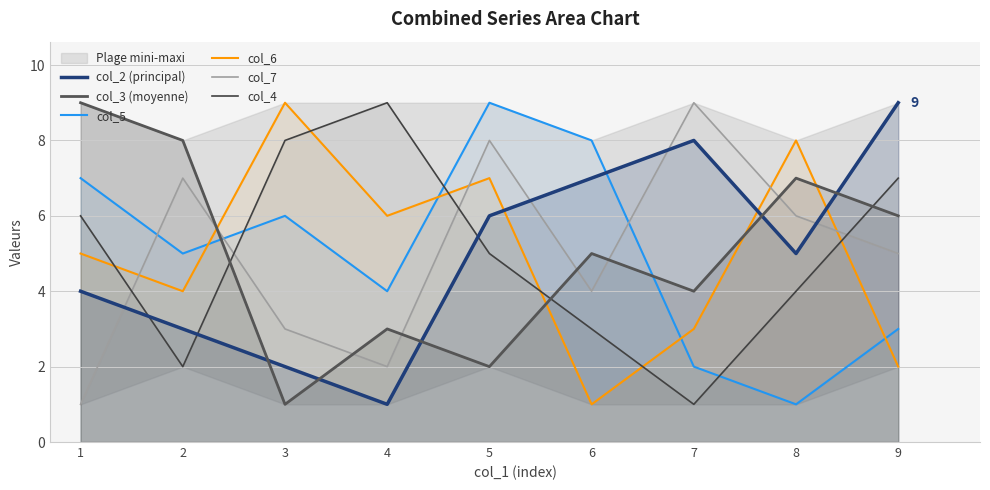

What is the difference between the highest and lowest values at 3?

8